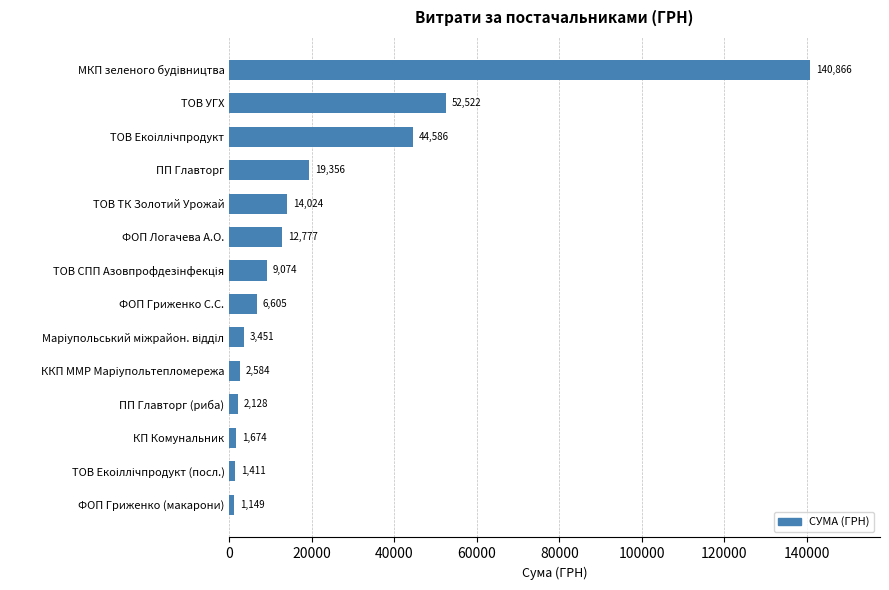

What is the smallest value displayed?

1149.0